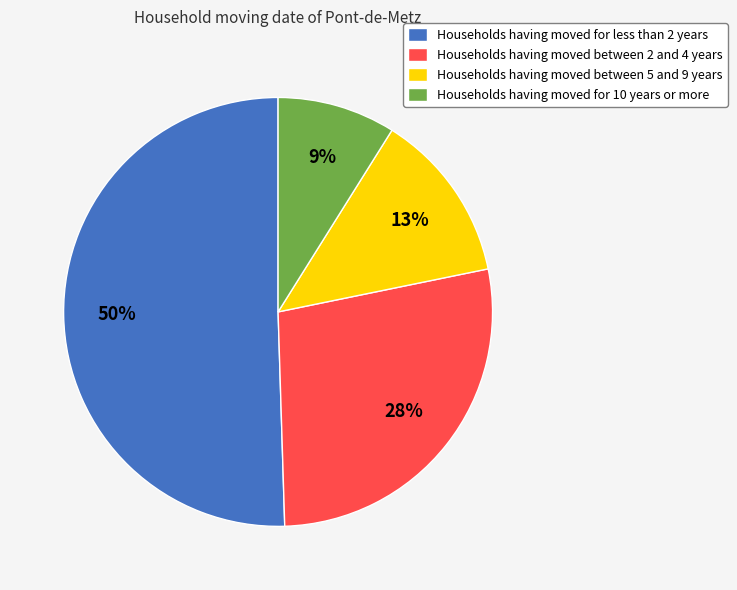

Count the number of slices in the pie.

4